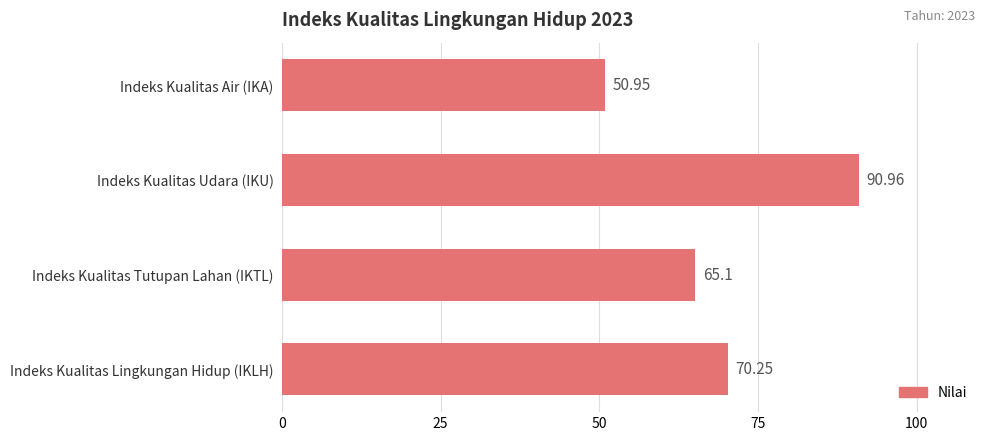

What is the label of the 3rd bar from the top?

Indeks Kualitas Tutupan Lahan (IKTL)